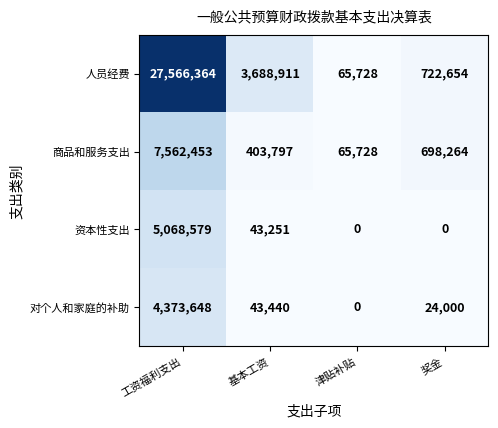

At which label is 资本性支出 closest to 2534289?

基本工资